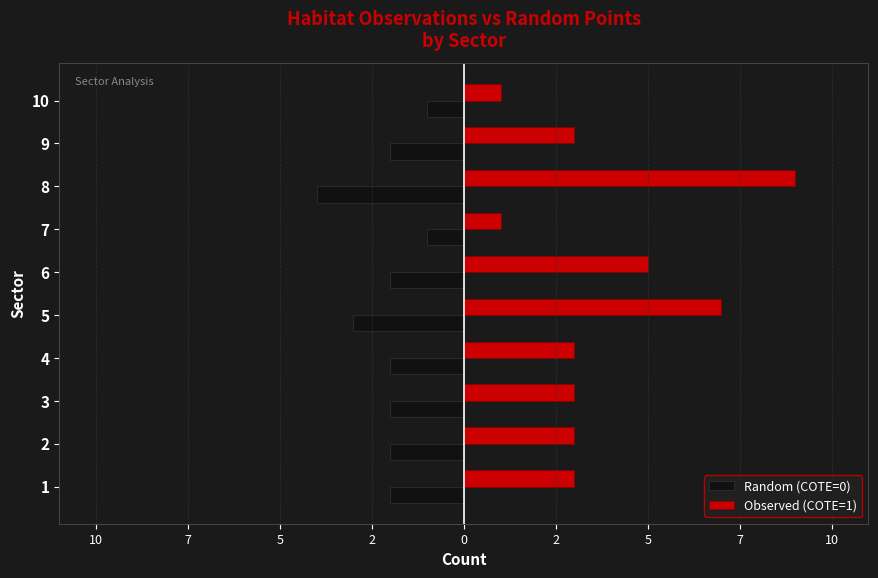

Reading right to left, extract all data points from this chart.

Random (COTE=0): -1	-2	-4	-1	-2	-3	-2	-2	-2	-2
Observed (COTE=1): 1	3	9	1	5	7	3	3	3	3